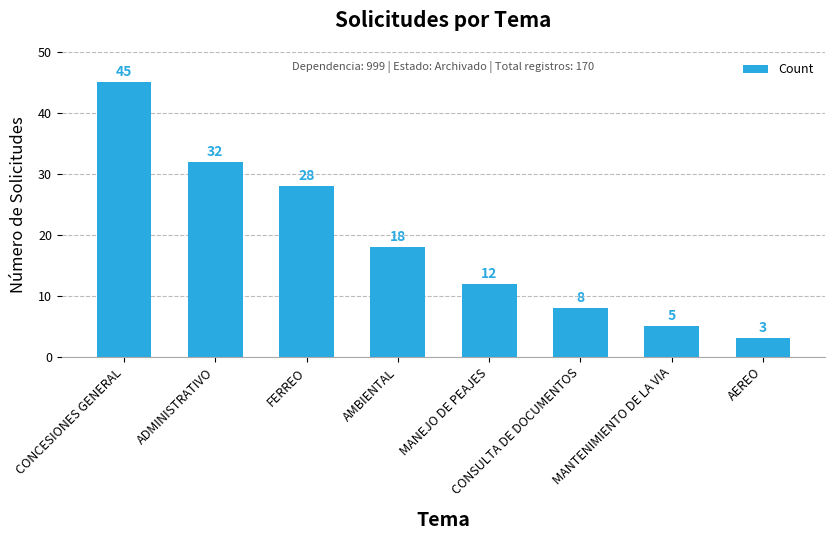

How many bars are there in total?

8